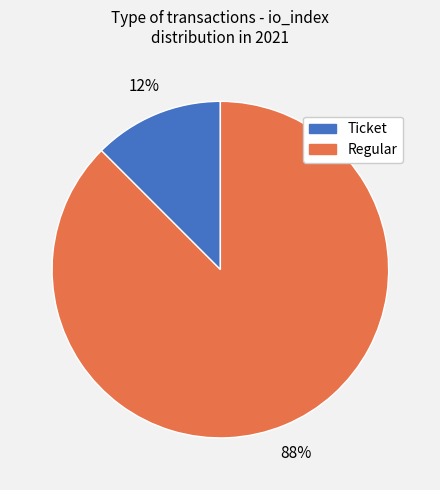

Count the number of slices in the pie.

2